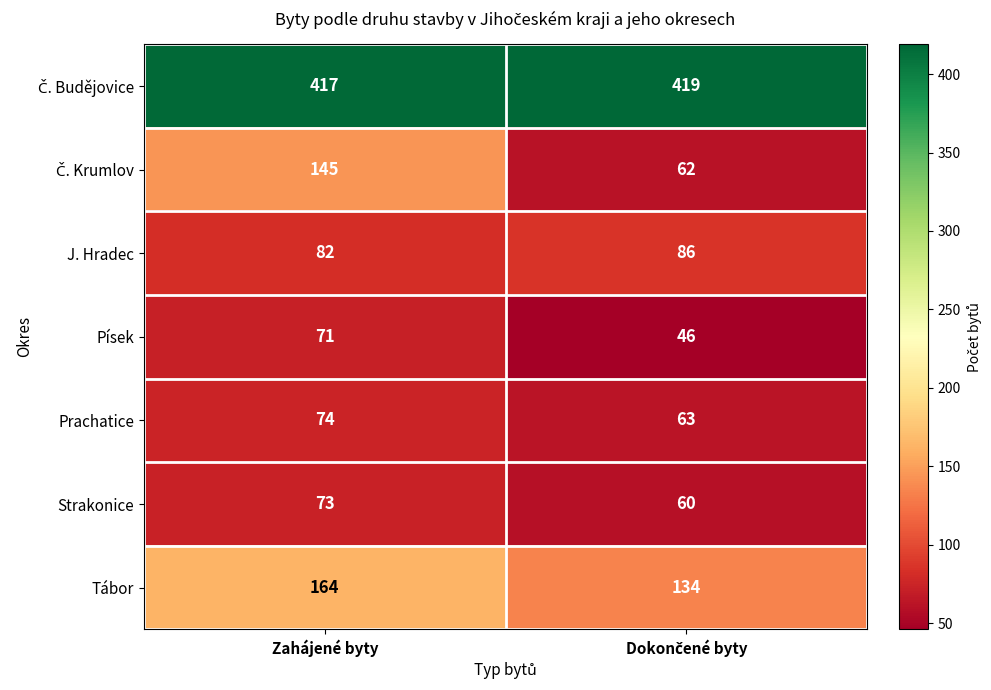

What is the difference between the highest and lowest values at Zahájené byty?

346